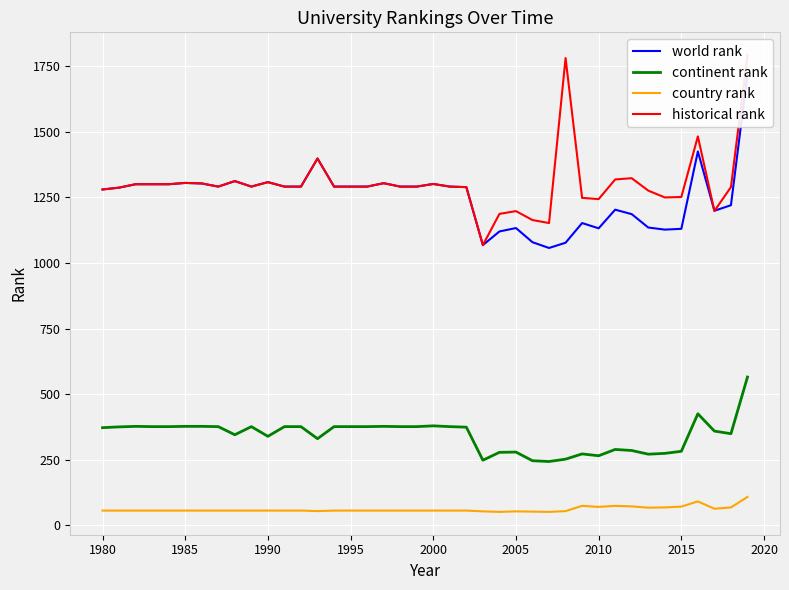

True or false: country rank has a value of 56 at 1990.

True